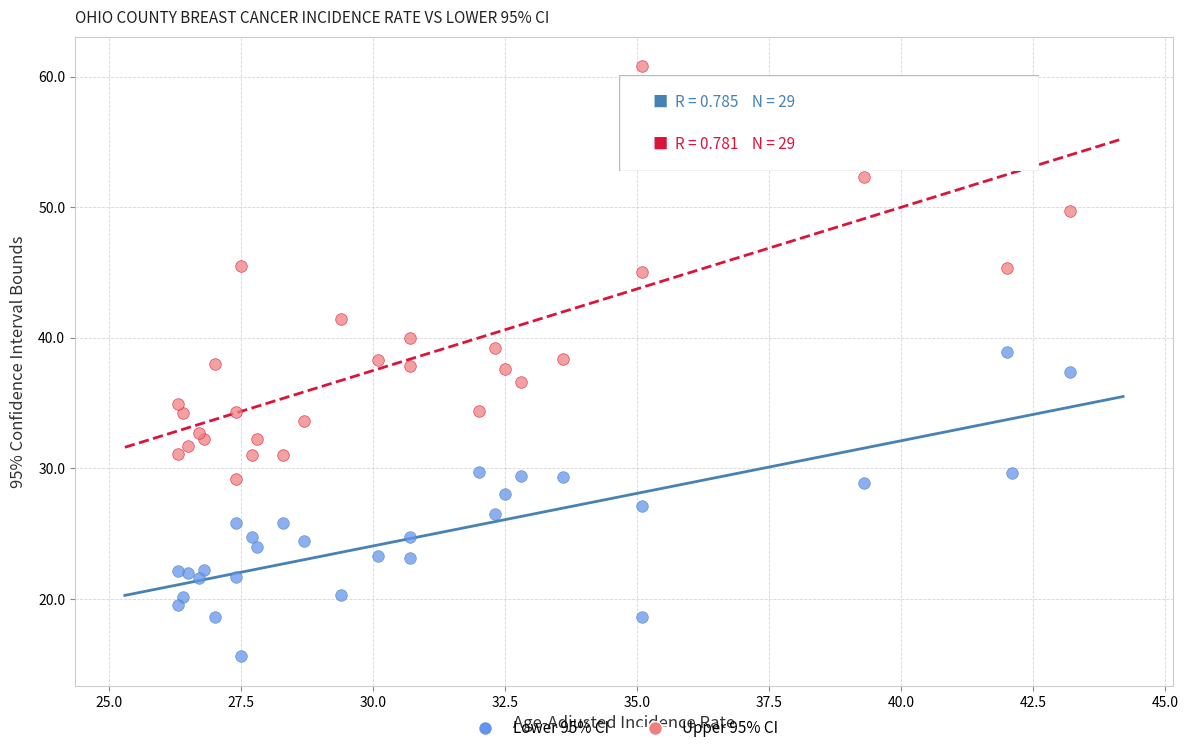

What are all the series names shown in the legend?

Lower 95% CI, Upper 95% CI